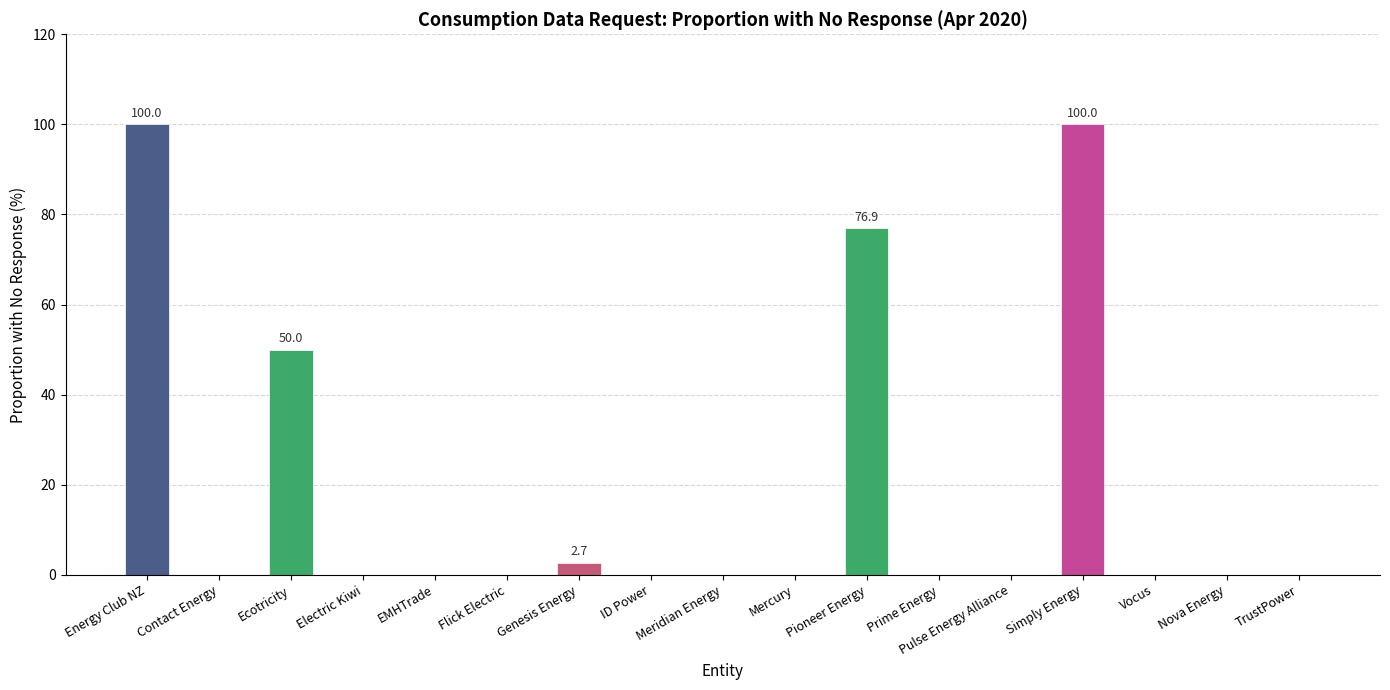

What is the sum of all values?

329.6